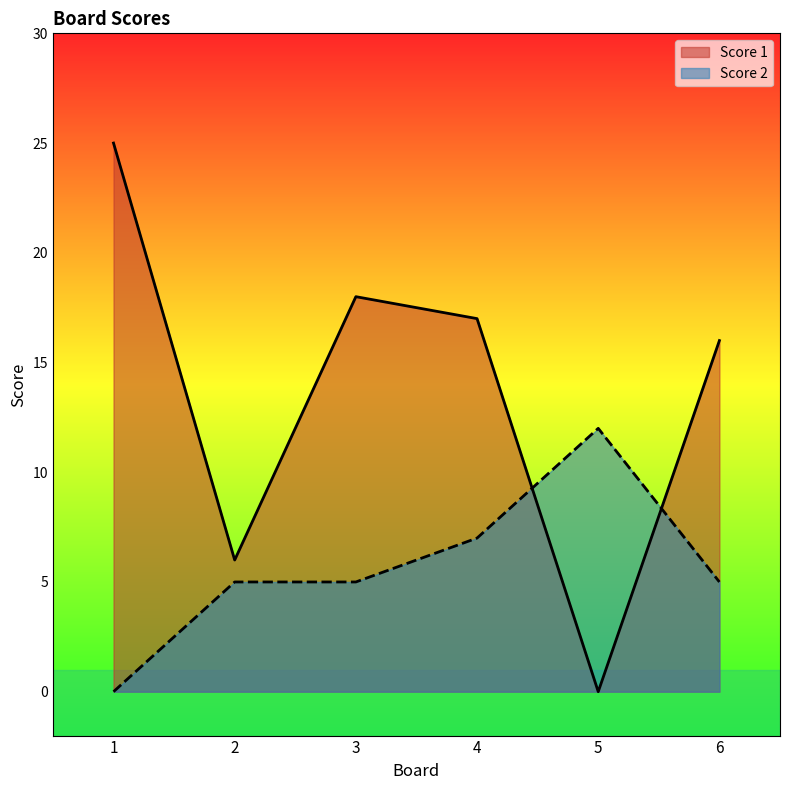

Which label corresponds to the largest value in the chart?

1